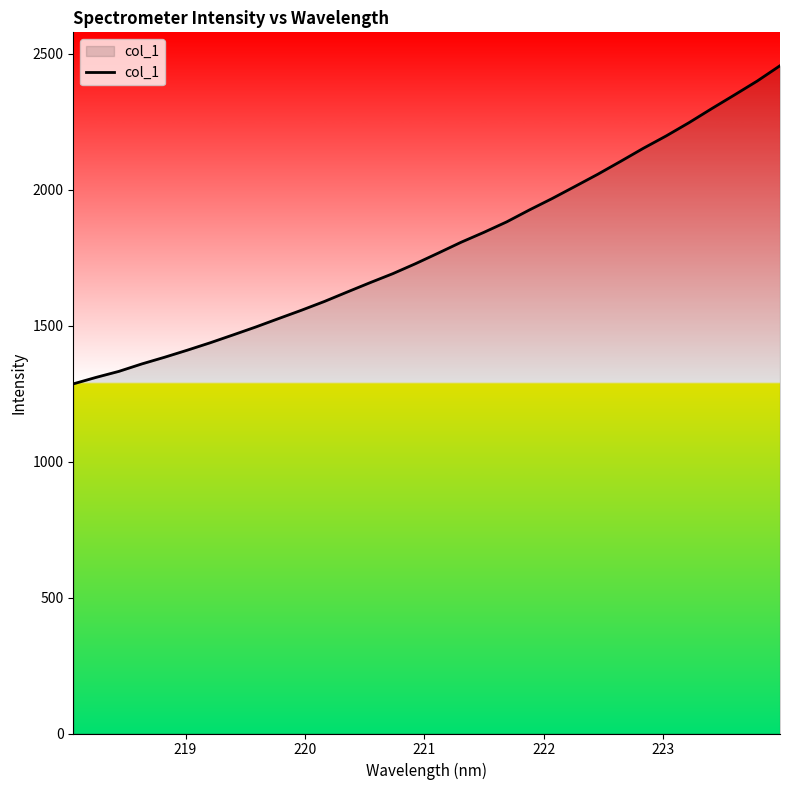

Count the number of categories in the chart.

32